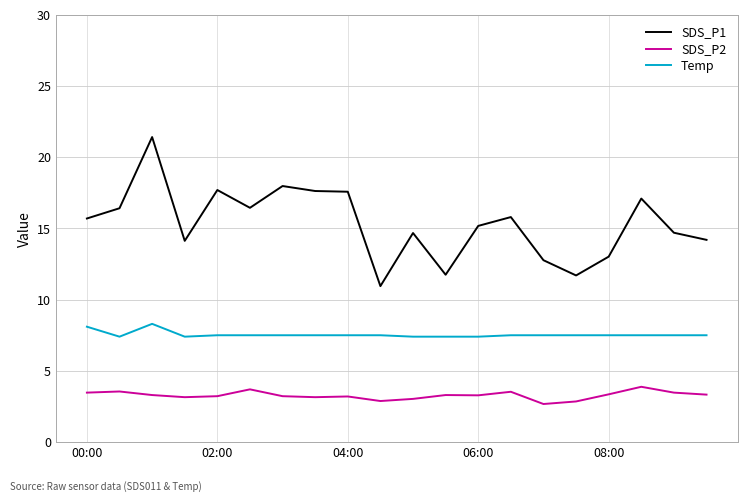

List the series in order of their overall mean, highest first.

SDS_P1, Temp, SDS_P2